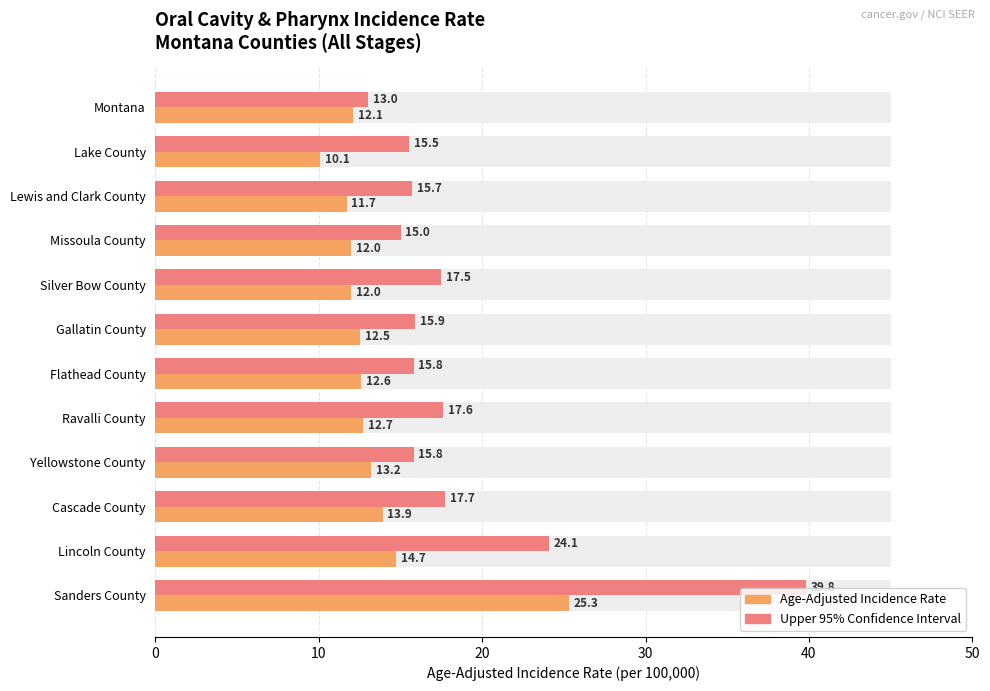

What is the difference between the maximum and second lowest values in the Age-Adjusted Incidence Rate series?

13.6